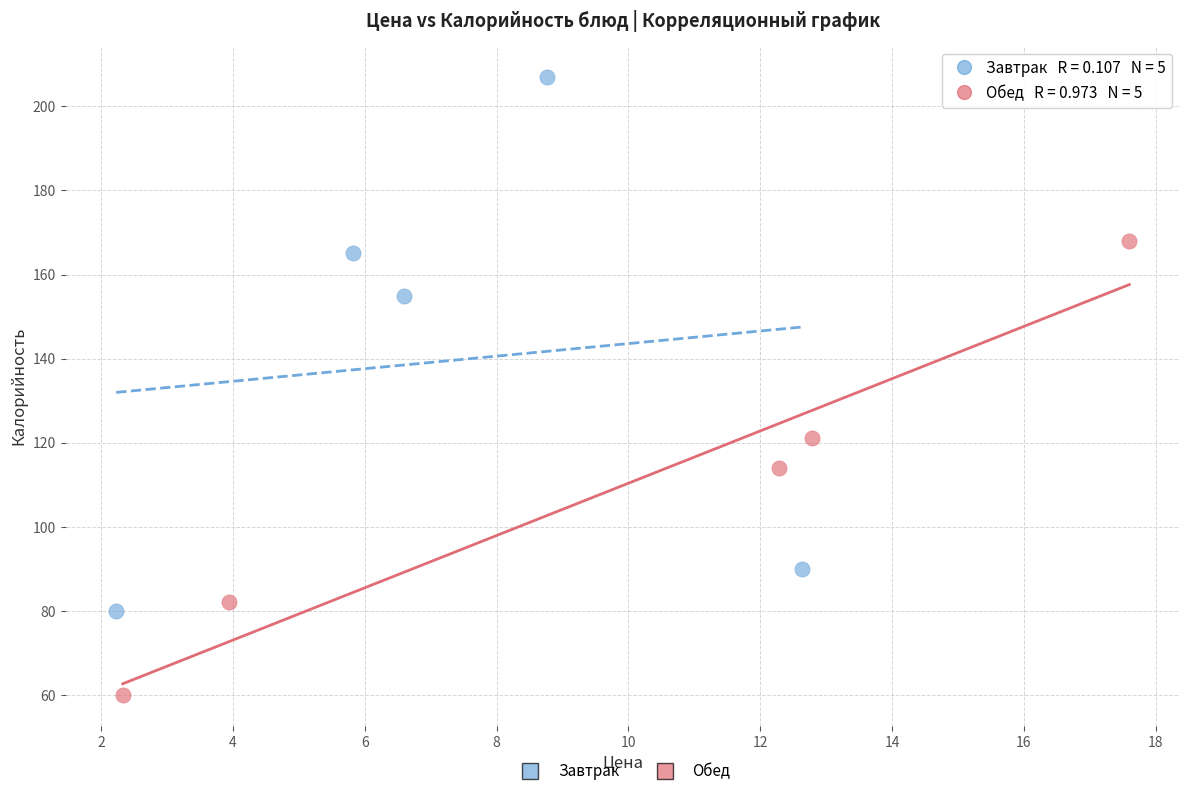

What are all the series names shown in the legend?

Завтрак, Обед